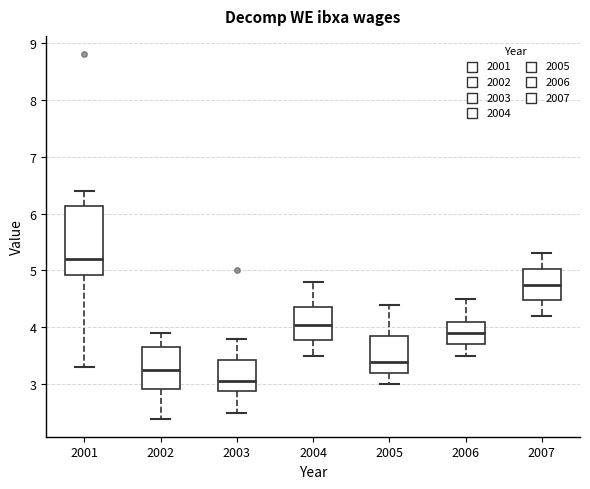

Comparing the boxes themselves (not the whiskers), which one is the tallest?

2001